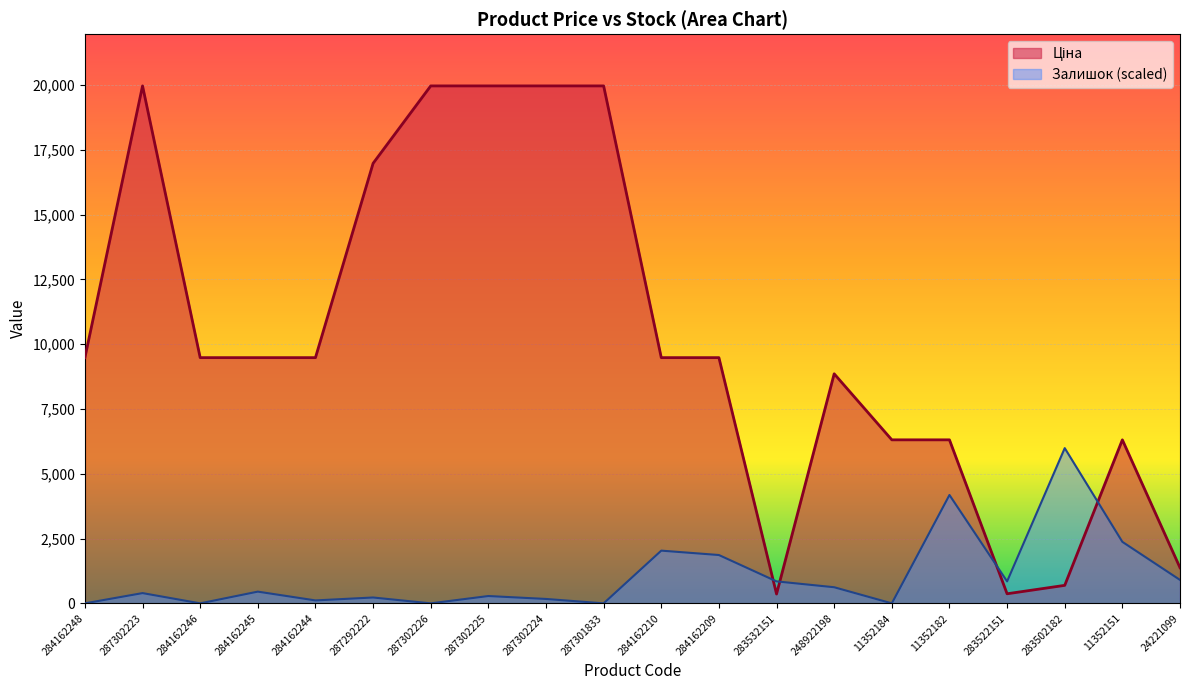

What is the difference between the highest and lowest values at 11352184?

6308.8